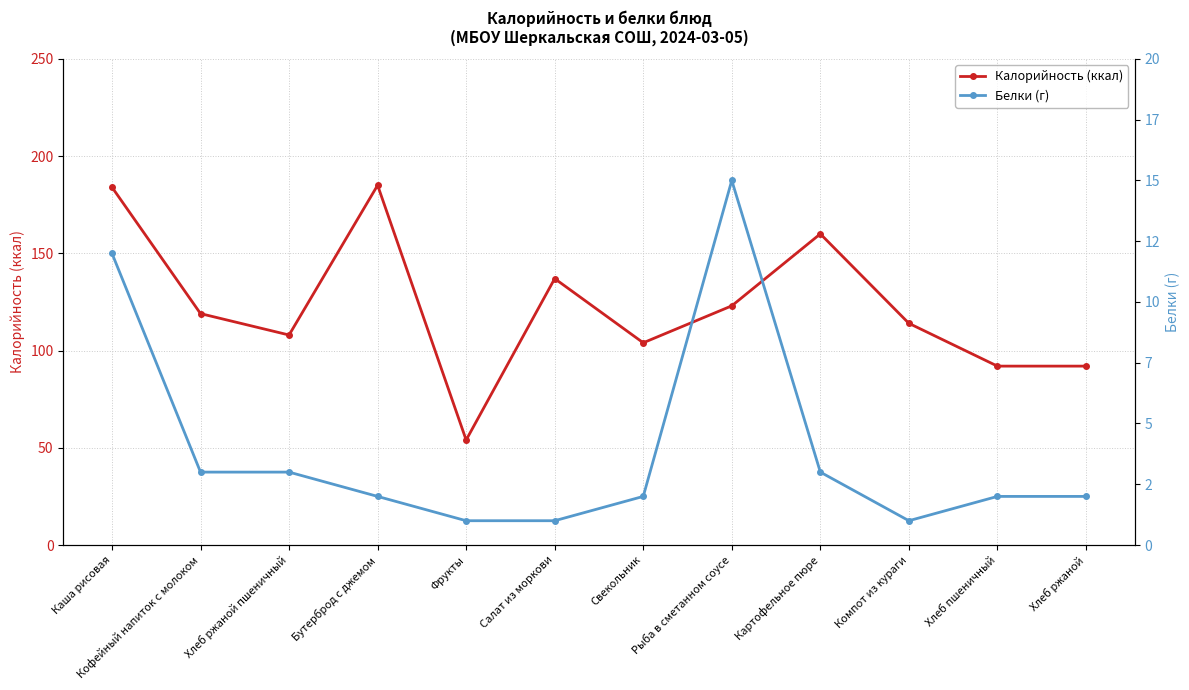

At how many categories does at least one series exceed 86?

11